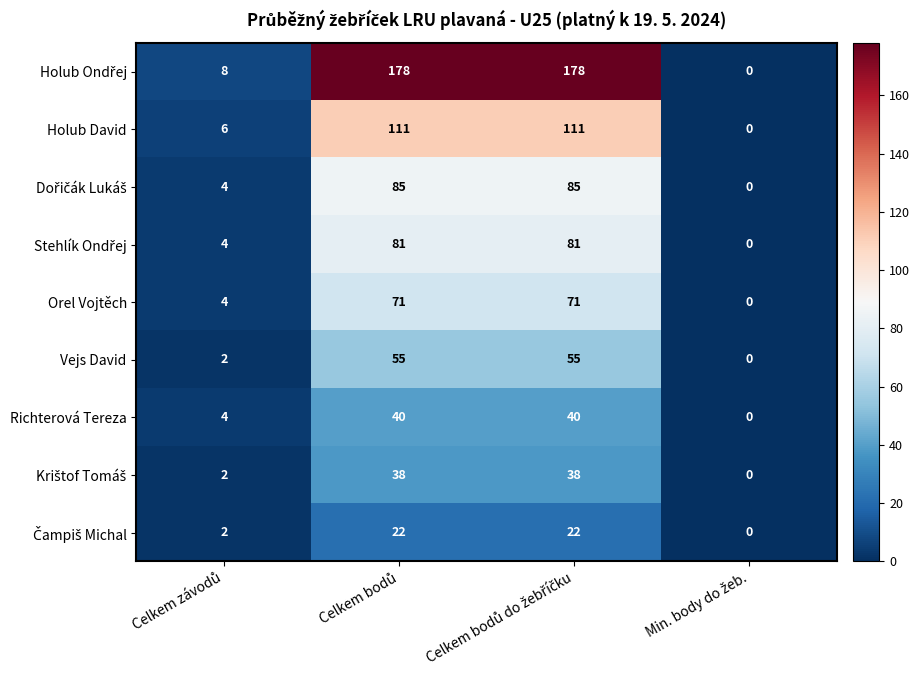

What is the greatest value displayed?

178